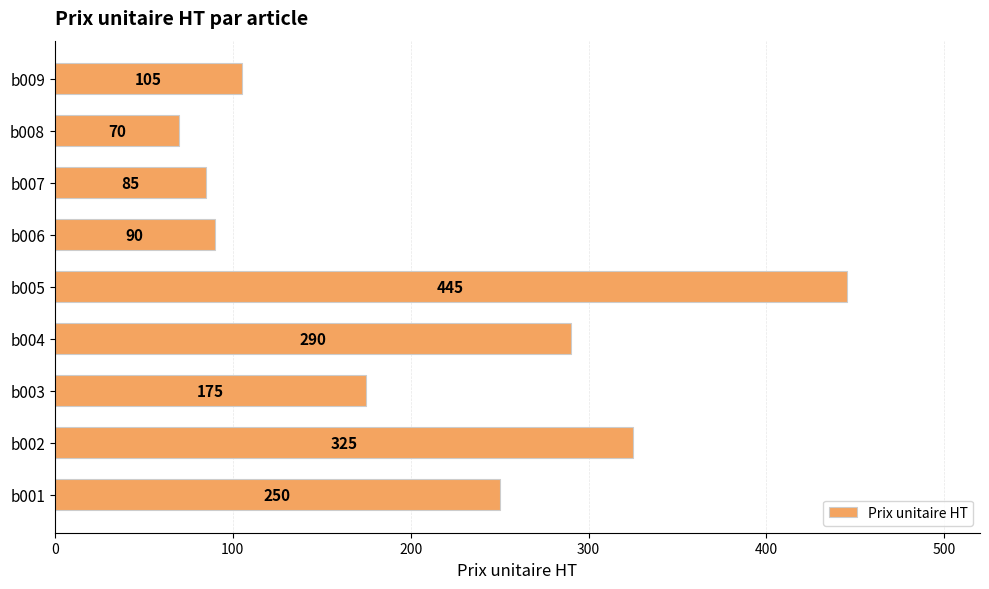

Reading top to bottom, what are all the values shown in this chart?

b009=105	b008=70	b007=85	b006=90	b005=445	b004=290	b003=175	b002=325	b001=250